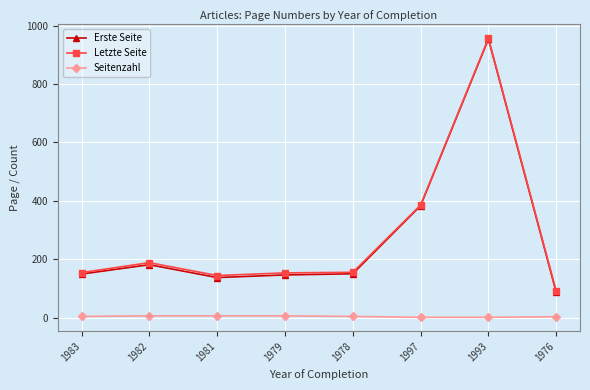

What is the value of the Letzte Seite point at the 4th from the left?

154